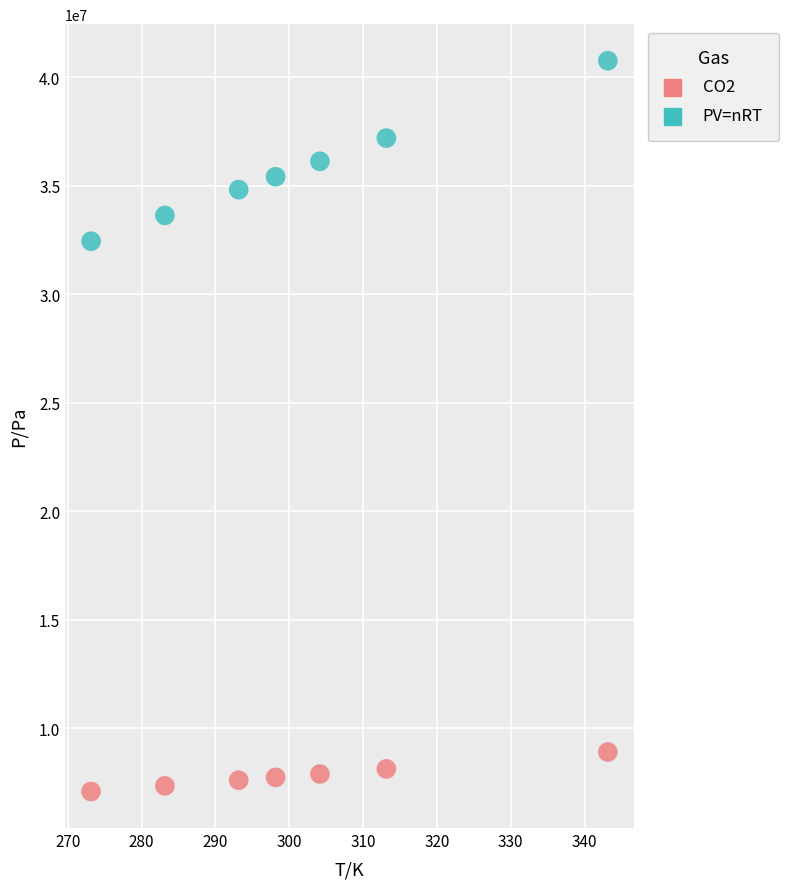

Which series reaches the maximum Y coordinate?

PV=nRT